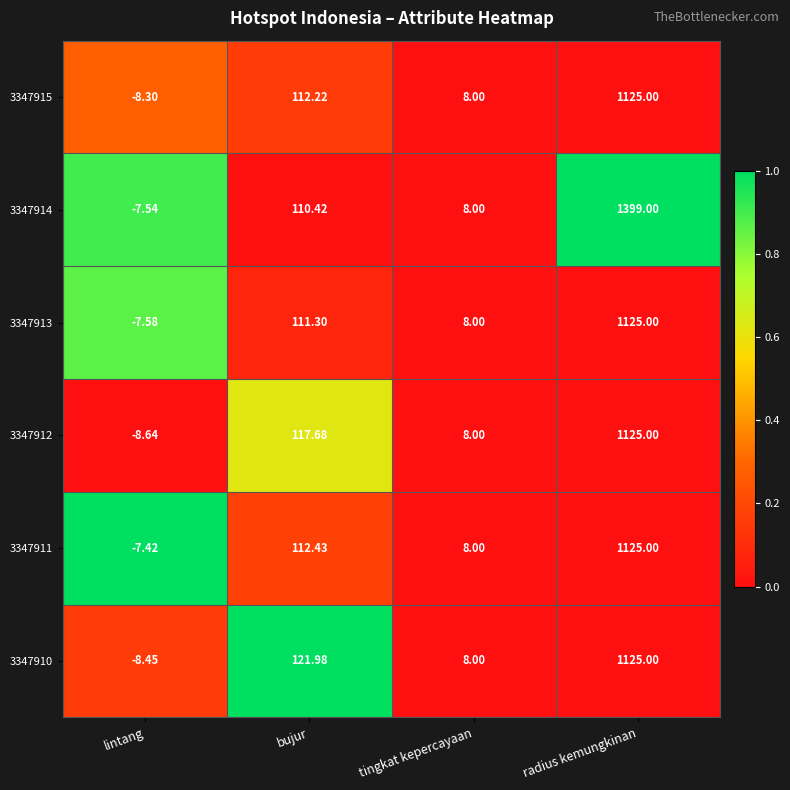

At which label does 3347912 first exceed 117?

bujur